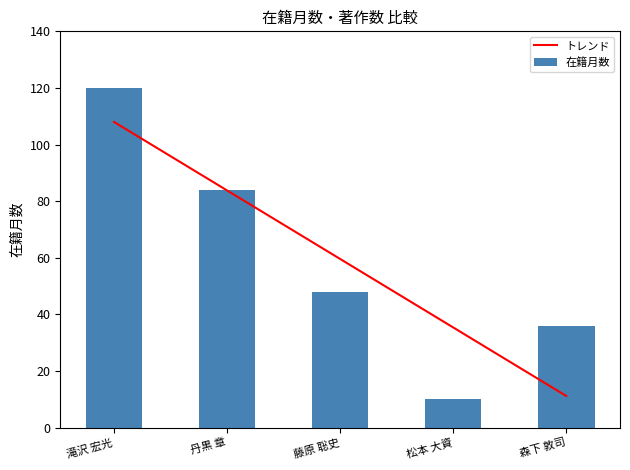

At how many categories does at least one series exceed 0?

5